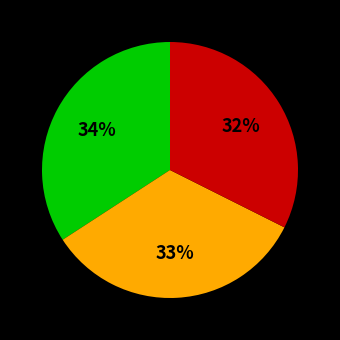

Does any single category account for the majority?

No